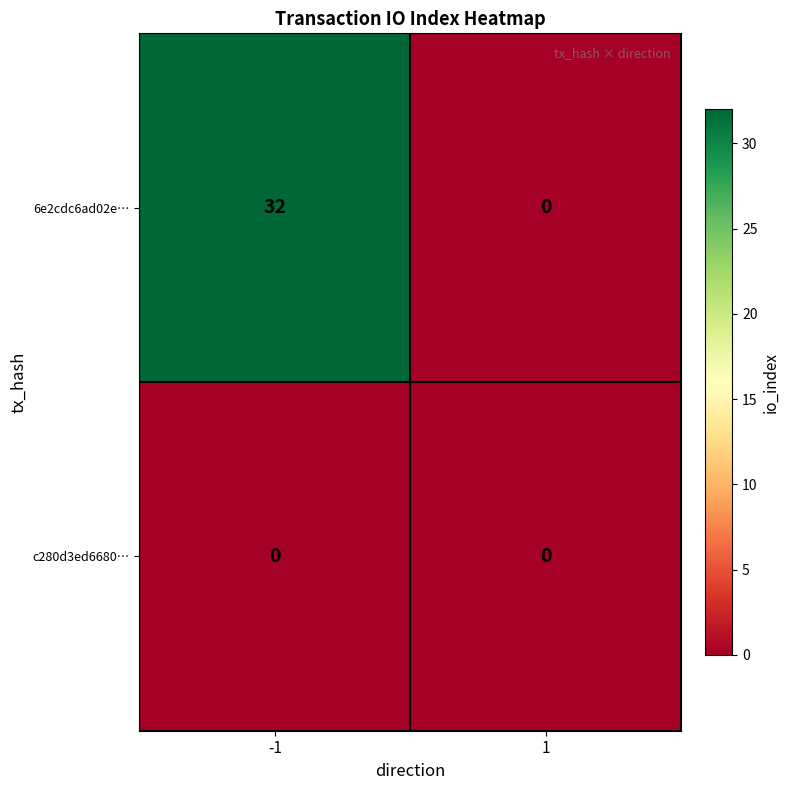

What value does the 6e2cdc6ad02e… series have at -1?

32